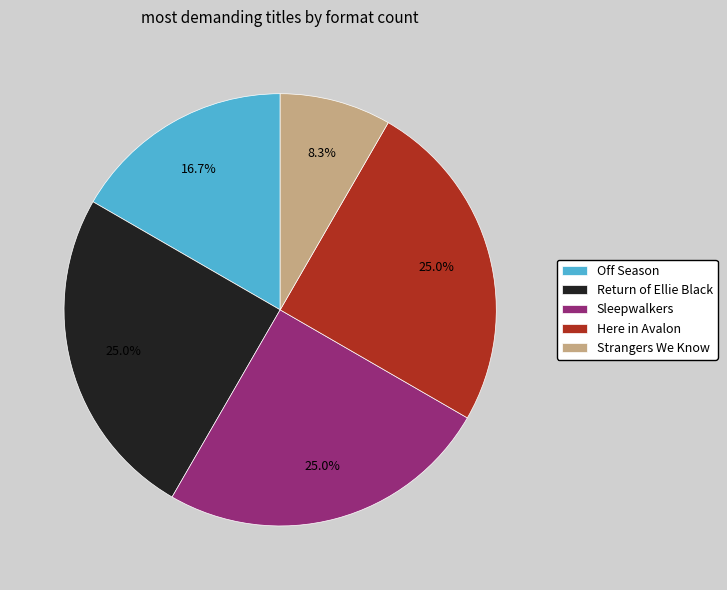

Is there any slice that represents more than half of the pie?

No